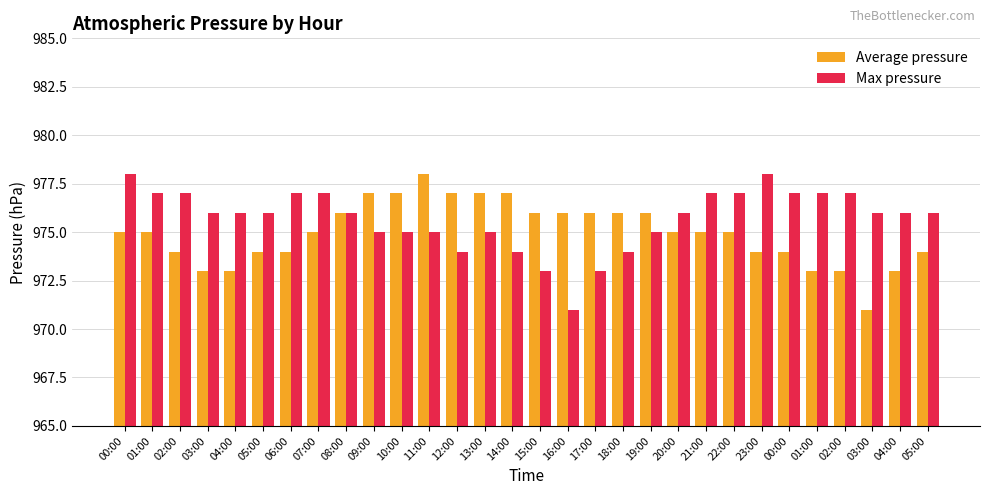

Which category has the highest value in the Average pressure series?

11:00